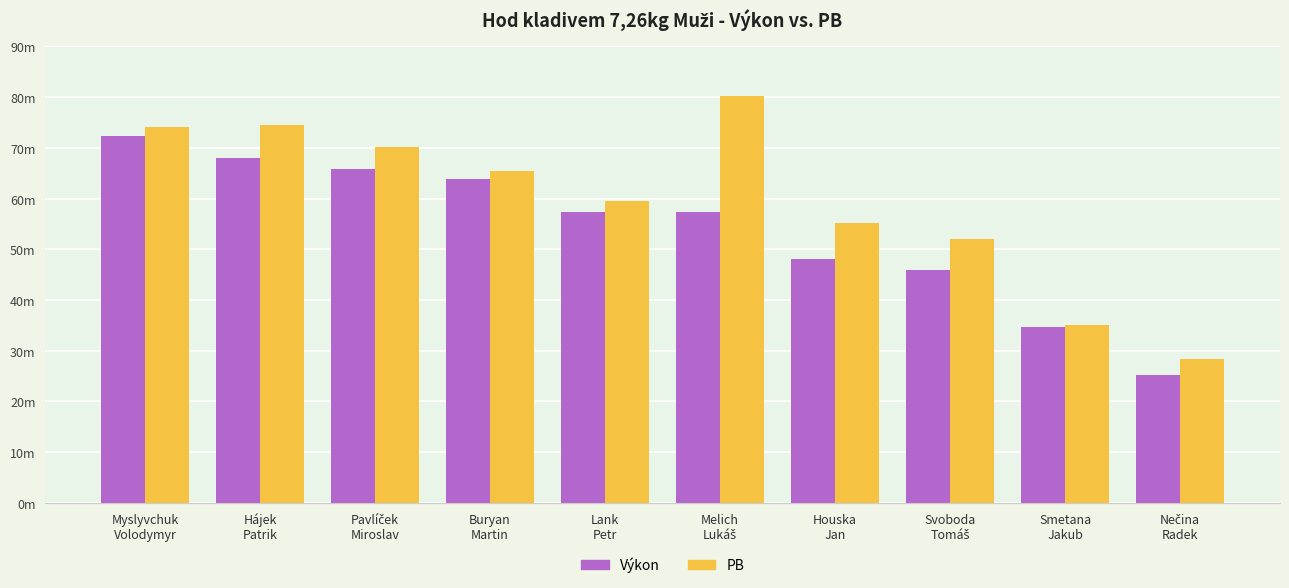

What is the minimum value shown in the chart?

25.1